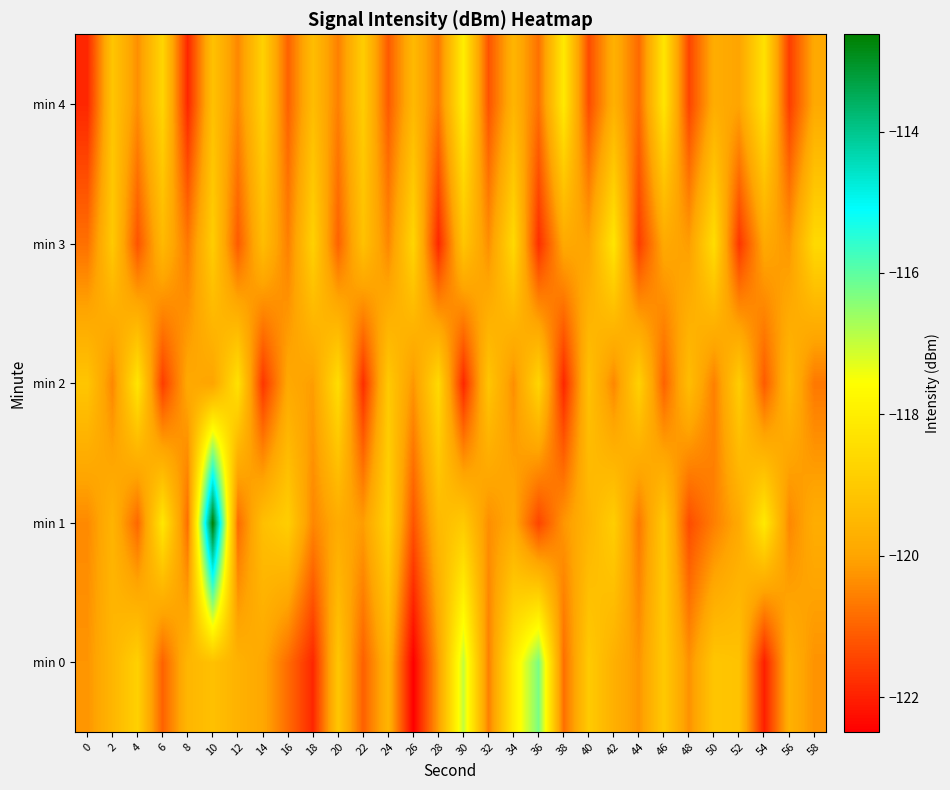

List the series in order of their peak value, lowest first.

min 2, min 3, min 4, min 0, min 1